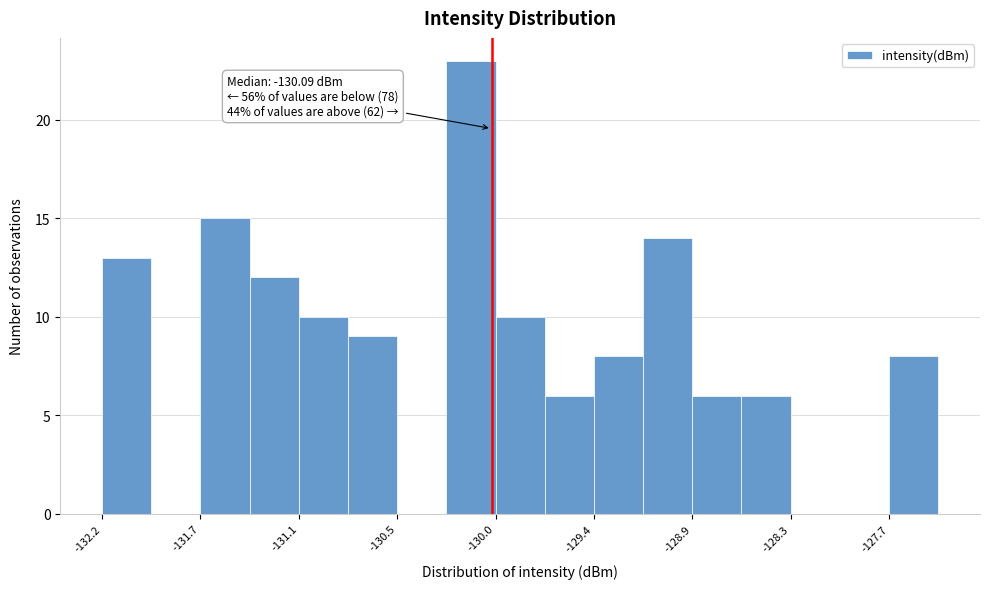

Read against the x-axis, roughly where is the centre of the tallest bar?

-130.1